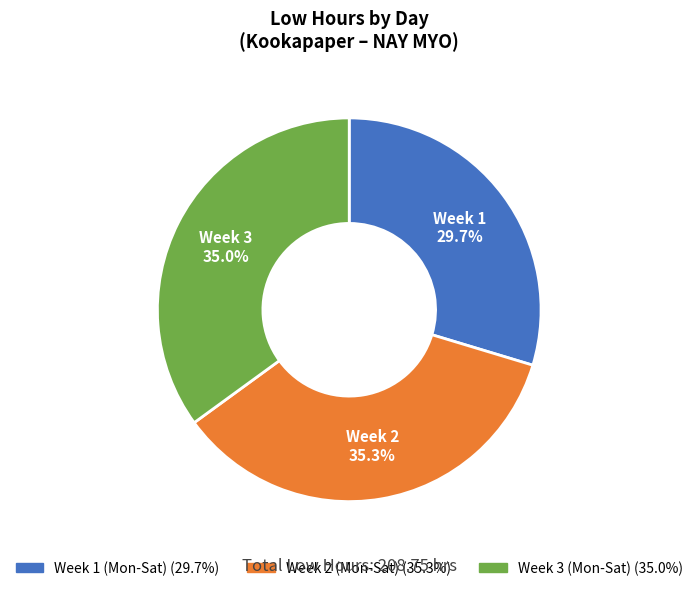

Does any single category account for the majority?

No